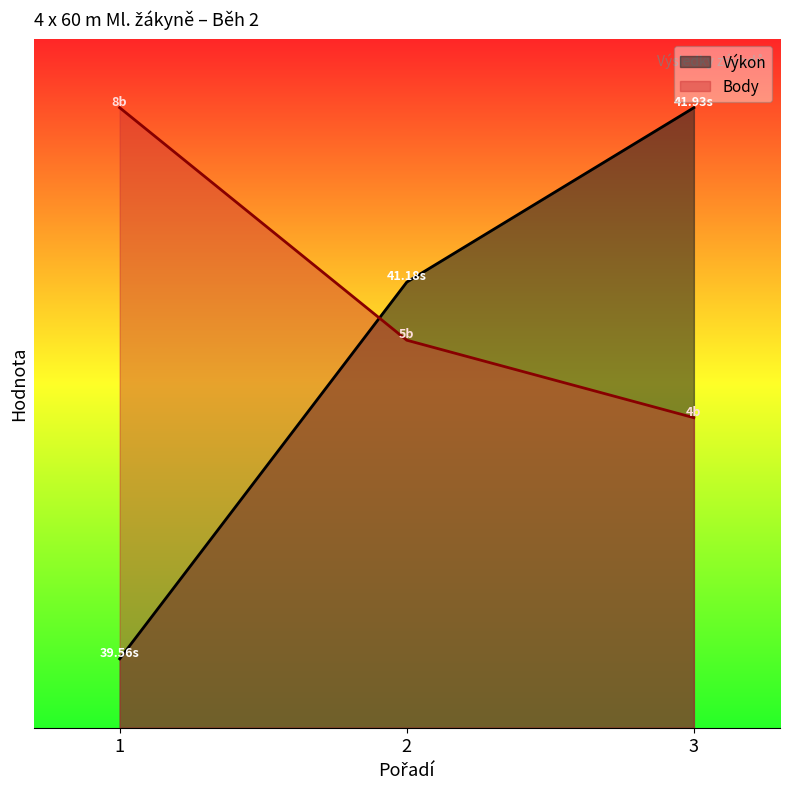

At how many categories does at least one series exceed 27?

3